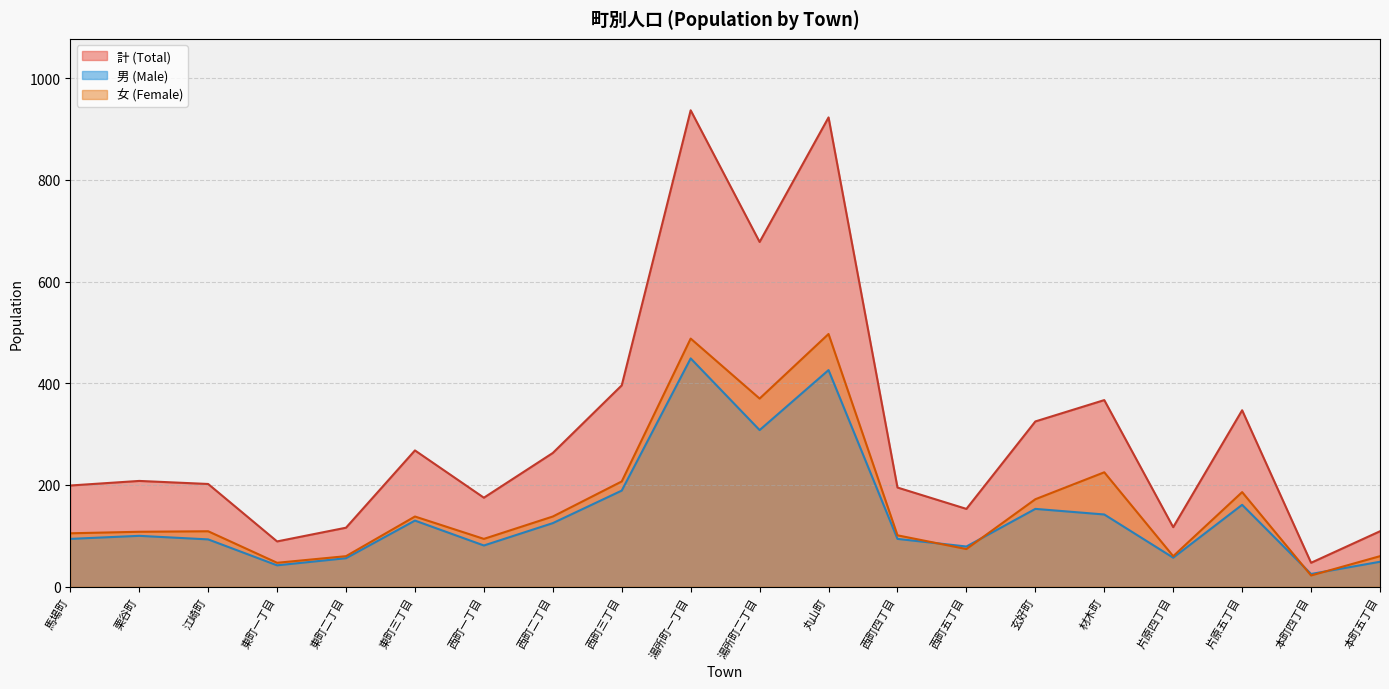

True or false: 計 (Total) has more than 1 interior local peaks.

True